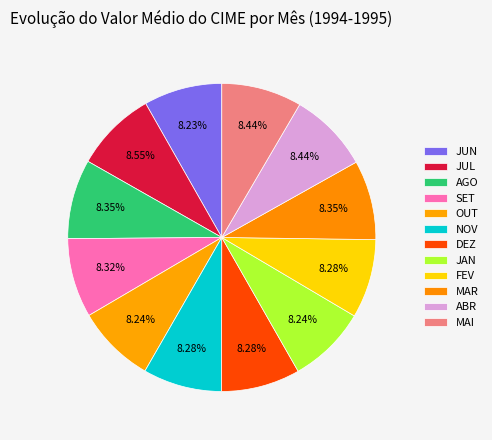

Count the number of slices in the pie.

12